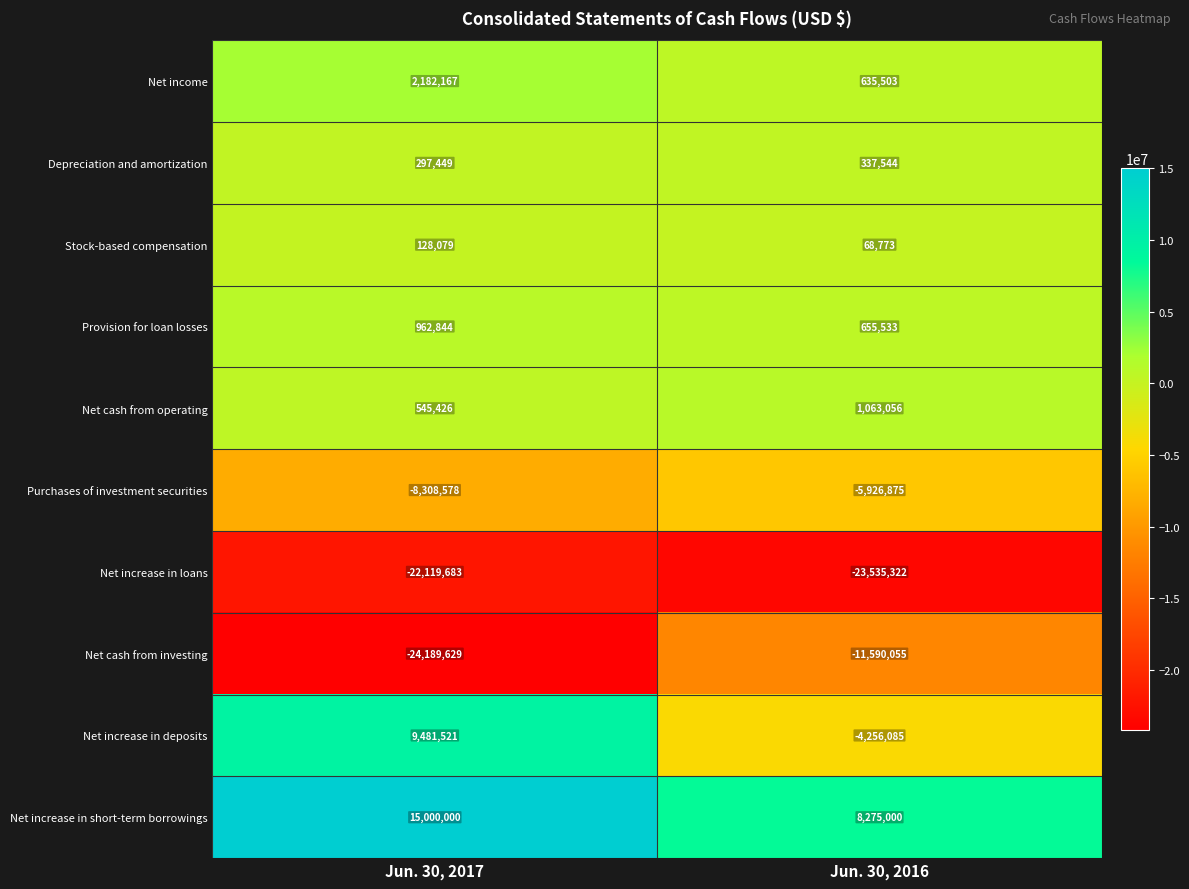

What value does the Net cash from operating series have at Jun. 30, 2017, to the nearest 10?

545430